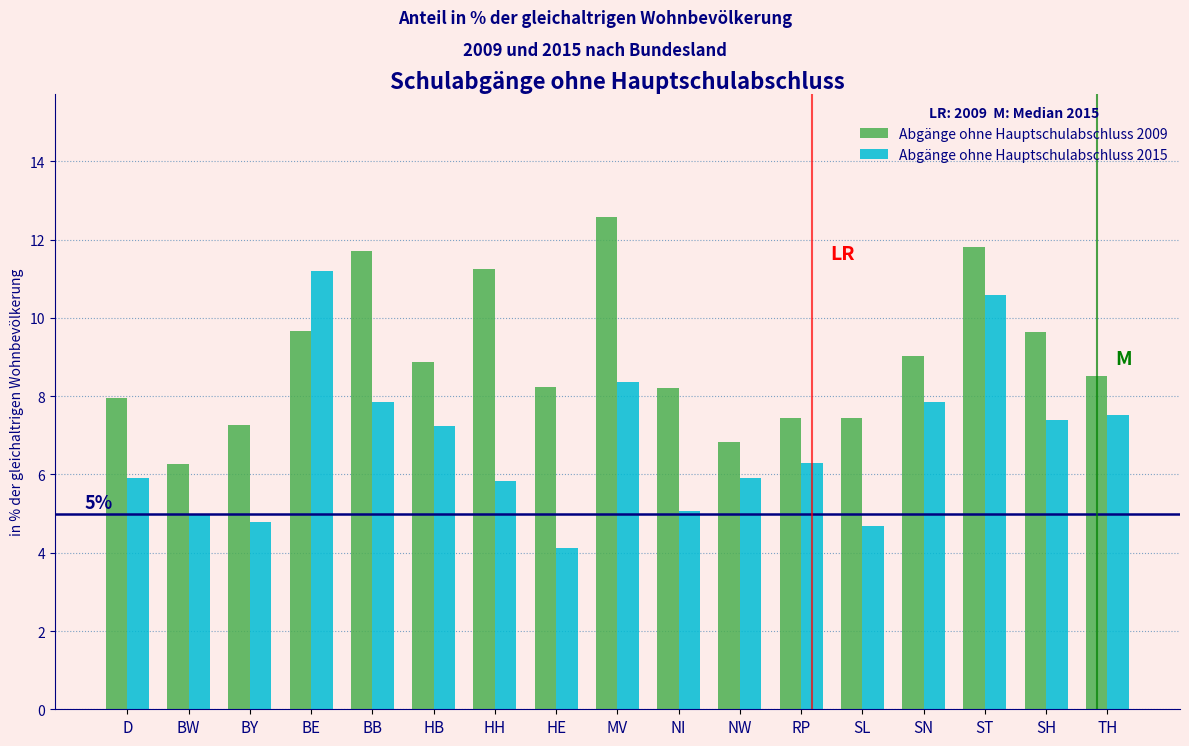

What is the highest value of the Abgänge ohne Hauptschulabschluss 2009 series?

12.6